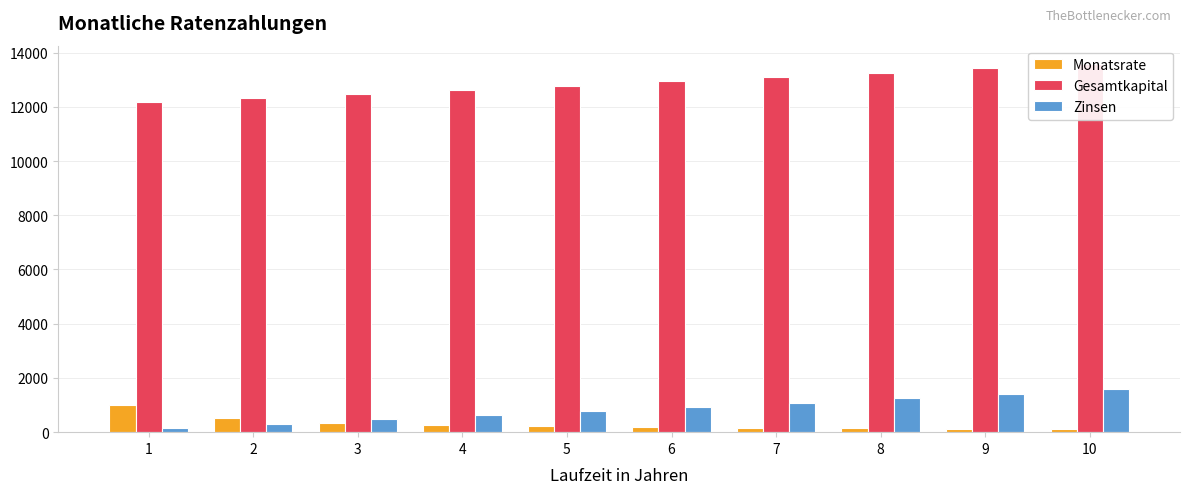

Which category has the lowest value across all series?

10